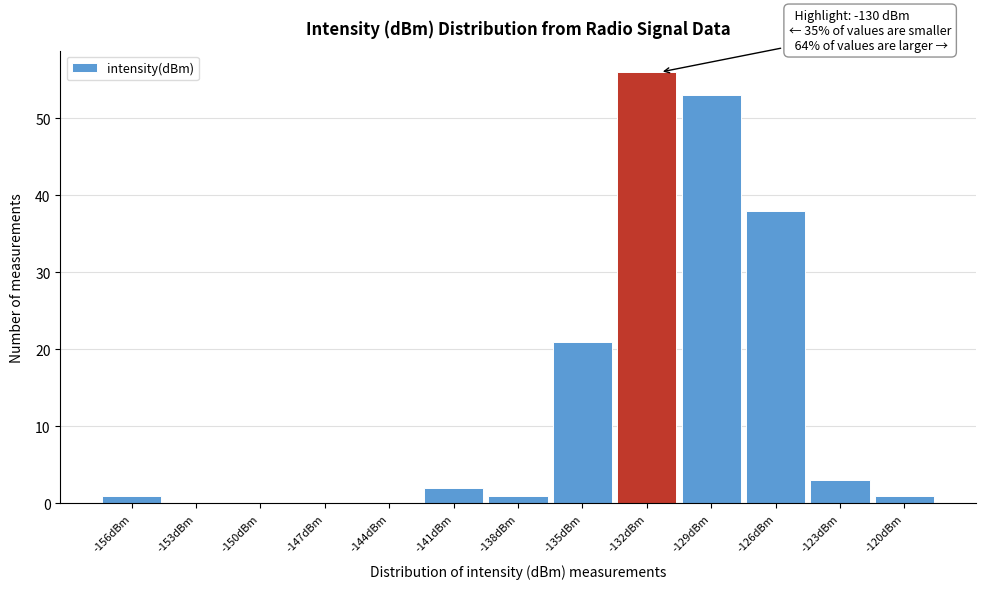

Reading left to right, list all the values displayed in this chart.

-156dBm=1	-153dBm=0	-150dBm=0	-147dBm=0	-144dBm=0	-141dBm=2	-138dBm=1	-135dBm=21	-132dBm=56	-129dBm=53	-126dBm=38	-123dBm=3	-120dBm=1